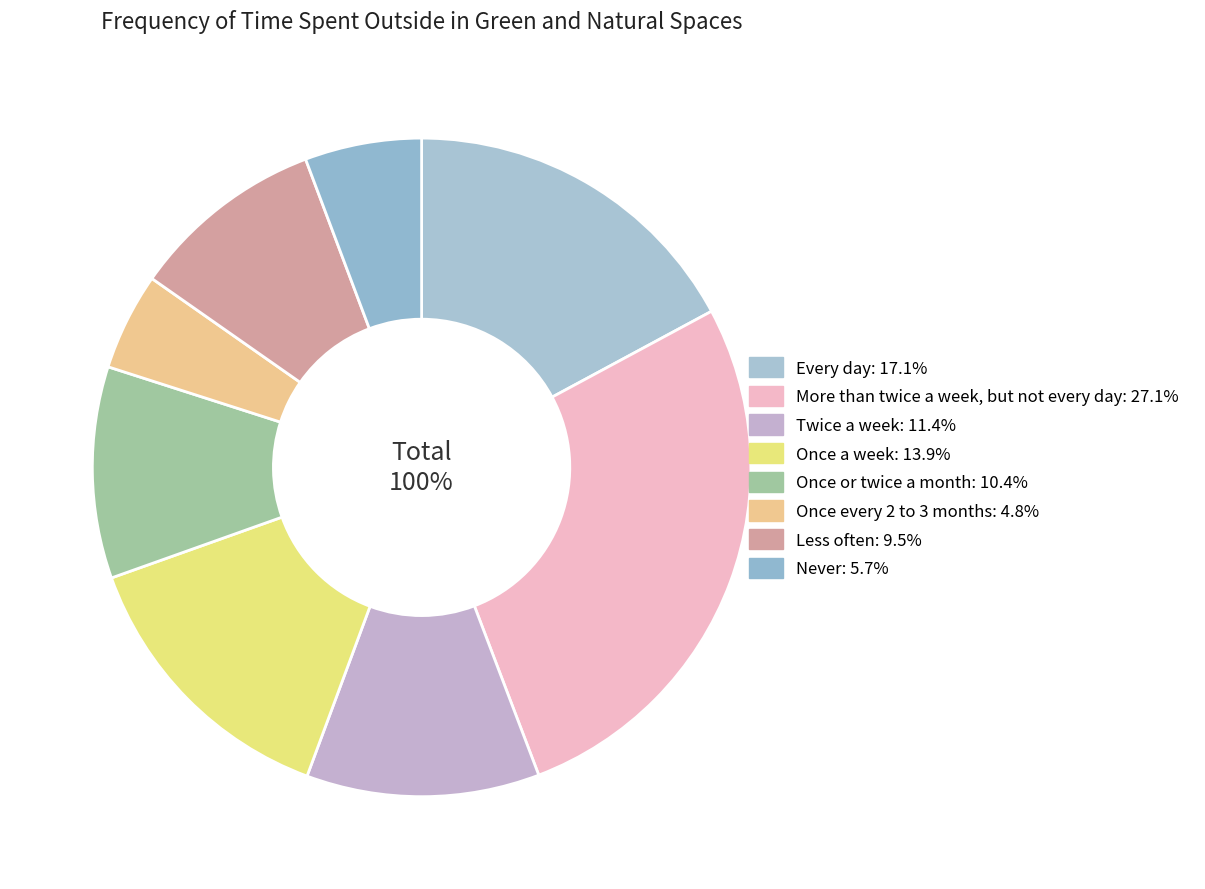

Is it true that More than twice a week, but not every day is 27% of the pie?

True